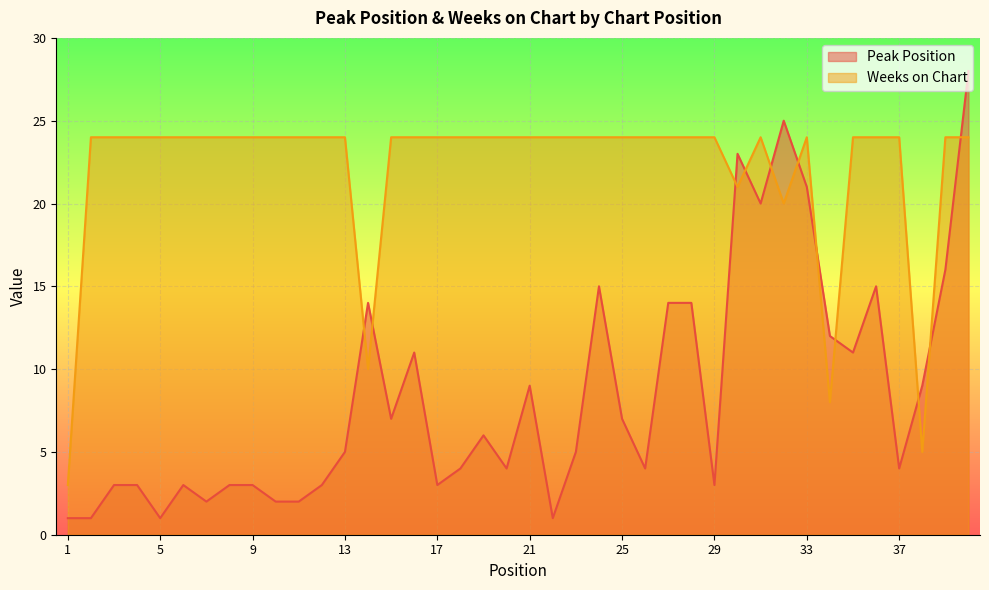

At 4, list the series in order from largest to smallest.

Weeks on Chart, Peak Position